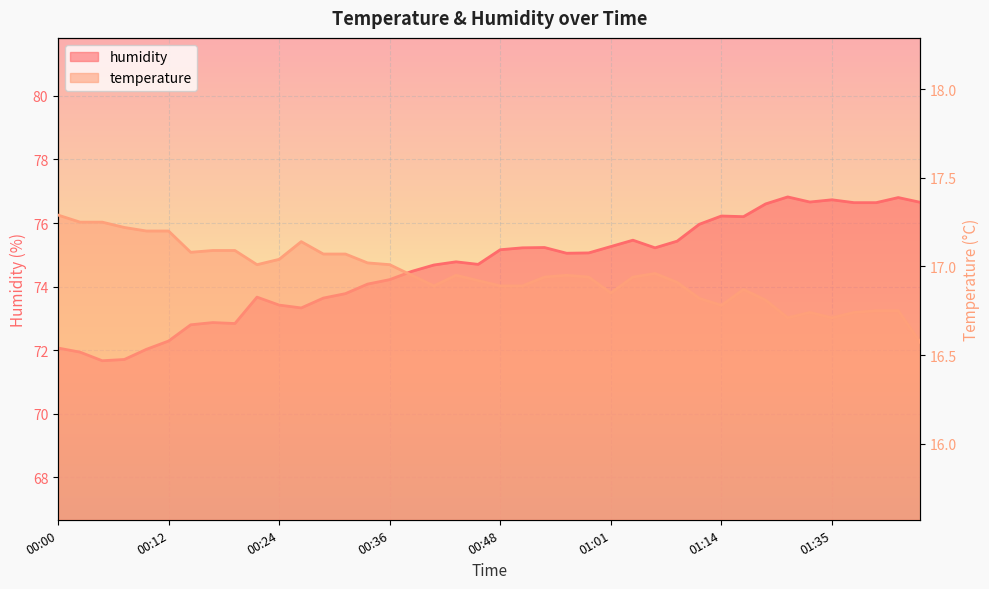

Which series has the widest spread of values?

humidity